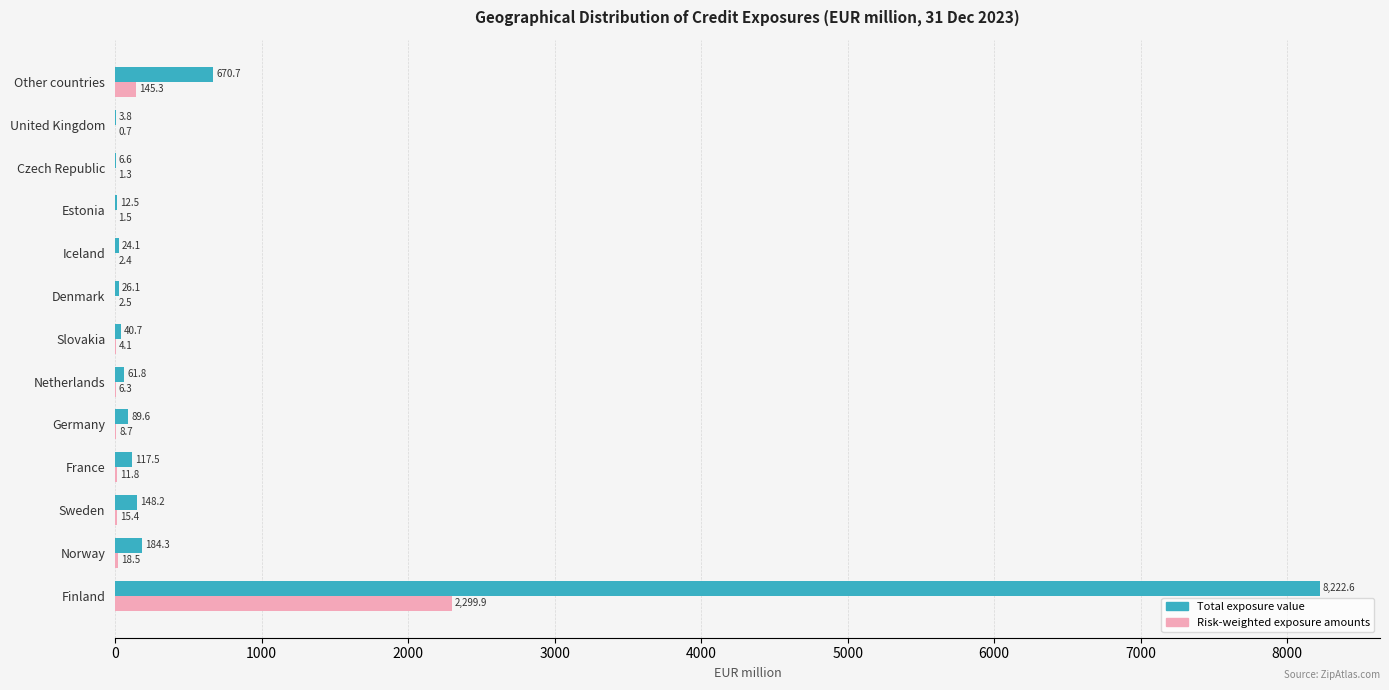

At which label is Total exposure value closest to 4113?

Other countries